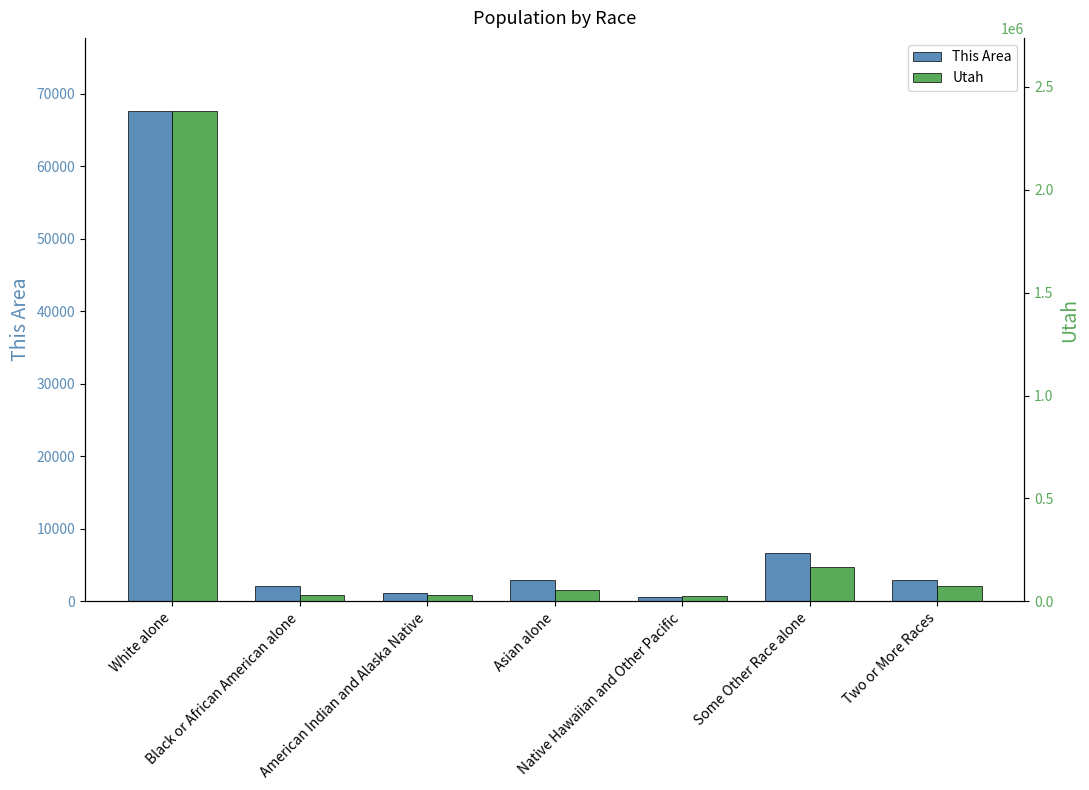

What is the value of the This Area bar at the 2nd from the left?

2169